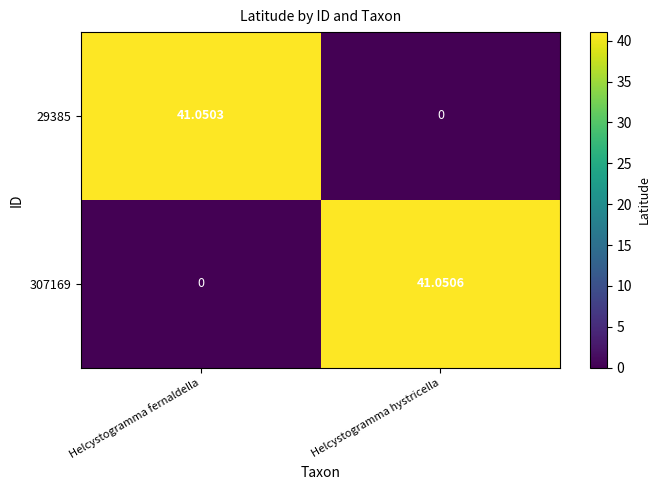

List the labels in order of 307169 value, largest first.

Helcystogramma hystricella, Helcystogramma fernaldella